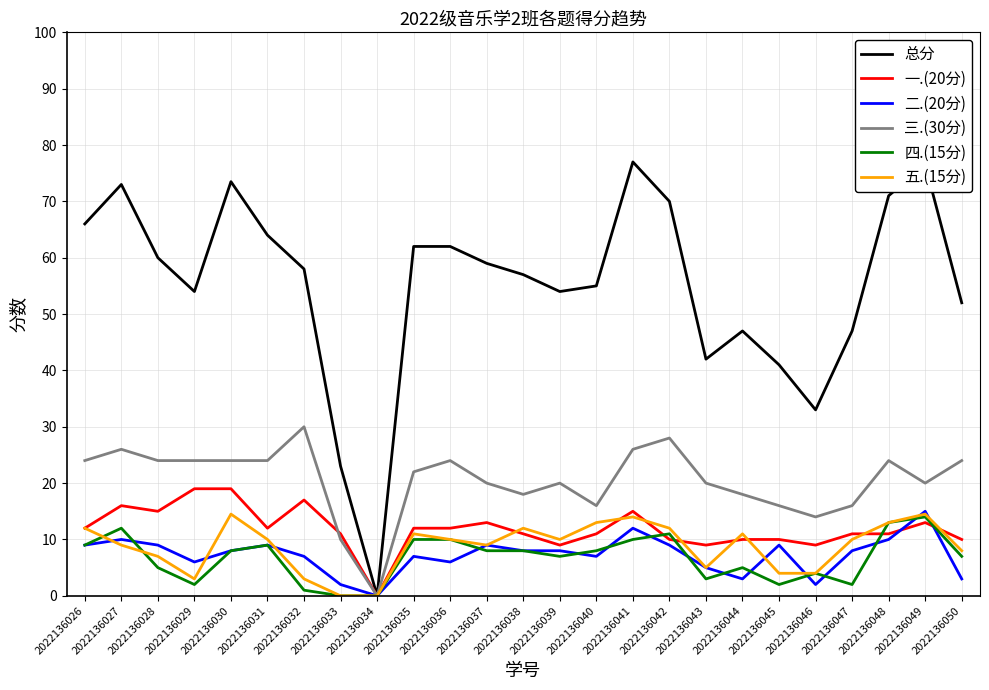

Reading right to left, what are all the values shown in this chart?

总分: 2022136050=52.0	2022136049=76.5	2022136048=71.0	2022136047=47.0	2022136046=33.0	2022136045=41.0	2022136044=47.0	2022136043=42.0	2022136042=70.0	2022136041=77.0	2022136040=55.0	2022136039=54.0	2022136038=57.0	2022136037=59.0	2022136036=62.0	2022136035=62.0	2022136034=0.0	2022136033=23.0	2022136032=58.0	2022136031=64.0	2022136030=73.5	2022136029=54.0	2022136028=60.0	2022136027=73.0	2022136026=66.0
一.(20分): 2022136050=10.0	2022136049=13.0	2022136048=11.0	2022136047=11.0	2022136046=9.0	2022136045=10.0	2022136044=10.0	2022136043=9.0	2022136042=10.0	2022136041=15.0	2022136040=11.0	2022136039=9.0	2022136038=11.0	2022136037=13.0	2022136036=12.0	2022136035=12.0	2022136034=0.0	2022136033=11.0	2022136032=17.0	2022136031=12.0	2022136030=19.0	2022136029=19.0	2022136028=15.0	2022136027=16.0	2022136026=12.0
二.(20分): 2022136050=3.0	2022136049=15.0	2022136048=10.0	2022136047=8.0	2022136046=2.0	2022136045=9.0	2022136044=3.0	2022136043=5.0	2022136042=9.0	2022136041=12.0	2022136040=7.0	2022136039=8.0	2022136038=8.0	2022136037=9.0	2022136036=6.0	2022136035=7.0	2022136034=0.0	2022136033=2.0	2022136032=7.0	2022136031=9.0	2022136030=8.0	2022136029=6.0	2022136028=9.0	2022136027=10.0	2022136026=9.0
三.(30分): 2022136050=24.0	2022136049=20.0	2022136048=24.0	2022136047=16.0	2022136046=14.0	2022136045=16.0	2022136044=18.0	2022136043=20.0	2022136042=28.0	2022136041=26.0	2022136040=16.0	2022136039=20.0	2022136038=18.0	2022136037=20.0	2022136036=24.0	2022136035=22.0	2022136034=0.0	2022136033=10.0	2022136032=30.0	2022136031=24.0	2022136030=24.0	2022136029=24.0	2022136028=24.0	2022136027=26.0	2022136026=24.0
四.(15分): 2022136050=7.0	2022136049=14.0	2022136048=13.0	2022136047=2.0	2022136046=4.0	2022136045=2.0	2022136044=5.0	2022136043=3.0	2022136042=11.0	2022136041=10.0	2022136040=8.0	2022136039=7.0	2022136038=8.0	2022136037=8.0	2022136036=10.0	2022136035=10.0	2022136034=0.0	2022136033=0.0	2022136032=1.0	2022136031=9.0	2022136030=8.0	2022136029=2.0	2022136028=5.0	2022136027=12.0	2022136026=9.0
五.(15分): 2022136050=8.0	2022136049=14.5	2022136048=13.0	2022136047=10.0	2022136046=4.0	2022136045=4.0	2022136044=11.0	2022136043=5.0	2022136042=12.0	2022136041=14.0	2022136040=13.0	2022136039=10.0	2022136038=12.0	2022136037=9.0	2022136036=10.0	2022136035=11.0	2022136034=0.0	2022136033=0.0	2022136032=3.0	2022136031=10.0	2022136030=14.5	2022136029=3.0	2022136028=7.0	2022136027=9.0	2022136026=12.0